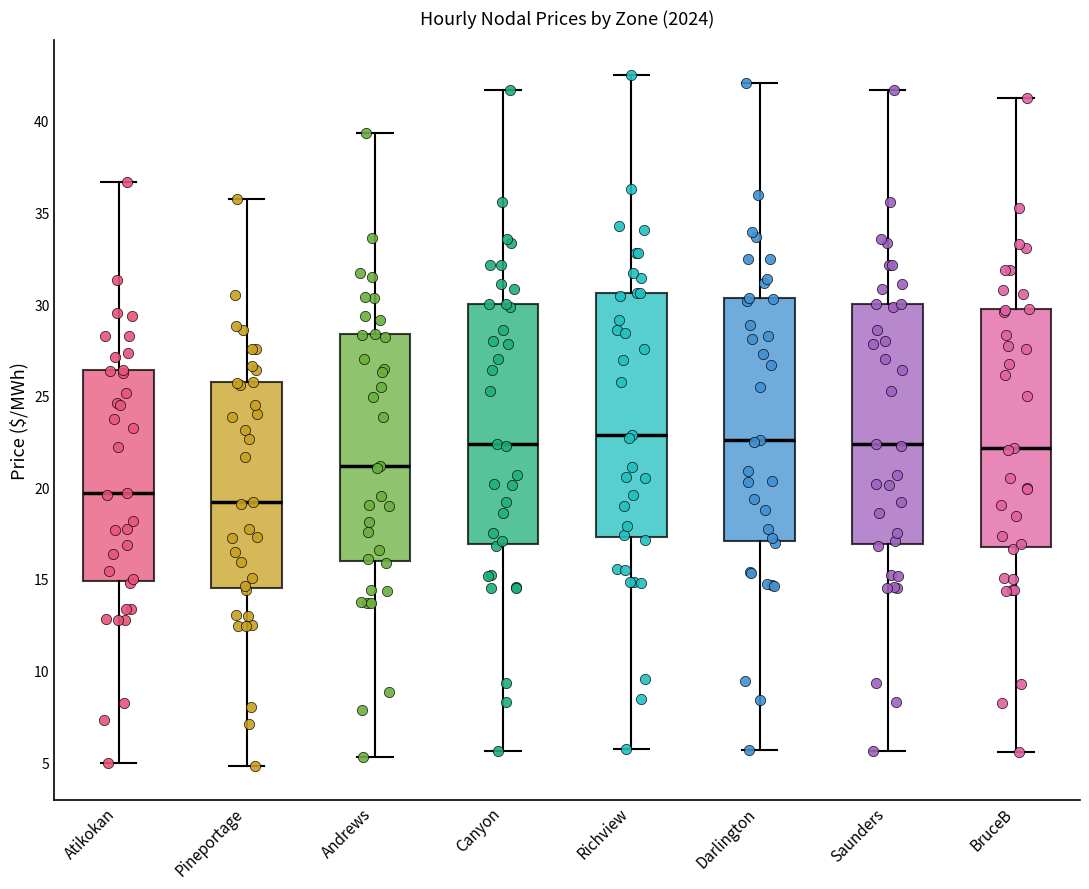

Reading left to right, transcribe this box plot: for each box, give where its median line is, the range the box spans, and where its two whiskers end, as read against the y-axis. The values are not printed on the chart, so give them approximately, as read against the axis.

Atikokan: median 19.5, box 15.0 to 26.5, whiskers 5.0 to 36.5
Pineportage: median 19.0, box 14.5 to 25.5, whiskers 5.0 to 35.5
Andrews: median 21.0, box 16.0 to 28.5, whiskers 5.5 to 39.5
Canyon: median 22.5, box 17.0 to 30.0, whiskers 5.5 to 41.5
Richview: median 23.0, box 17.5 to 30.5, whiskers 5.5 to 42.5
Darlington: median 22.5, box 17.0 to 30.5, whiskers 5.5 to 42.0
Saunders: median 22.5, box 17.0 to 30.0, whiskers 5.5 to 41.5
BruceB: median 22.0, box 17.0 to 29.5, whiskers 5.5 to 41.5